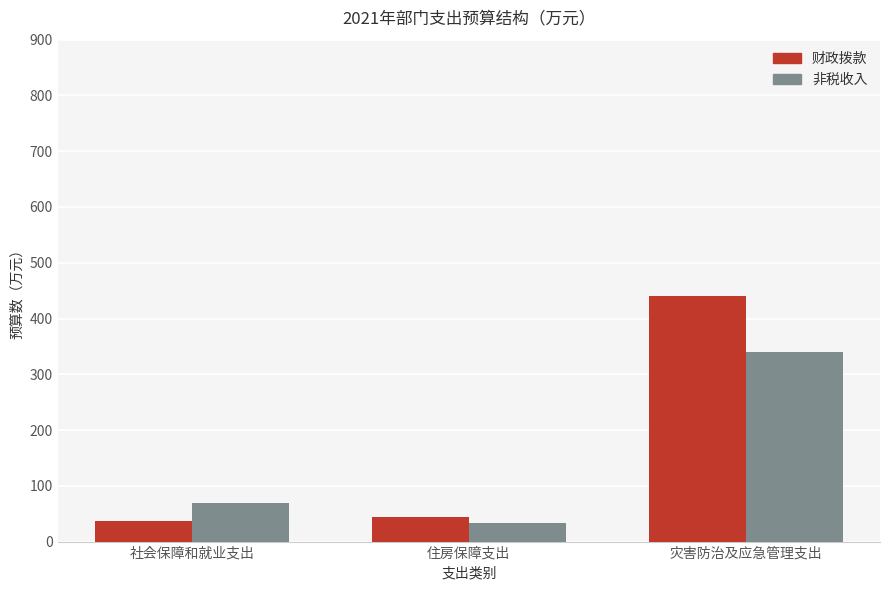

Which label corresponds to the largest value in the chart?

灾害防治及应急管理支出